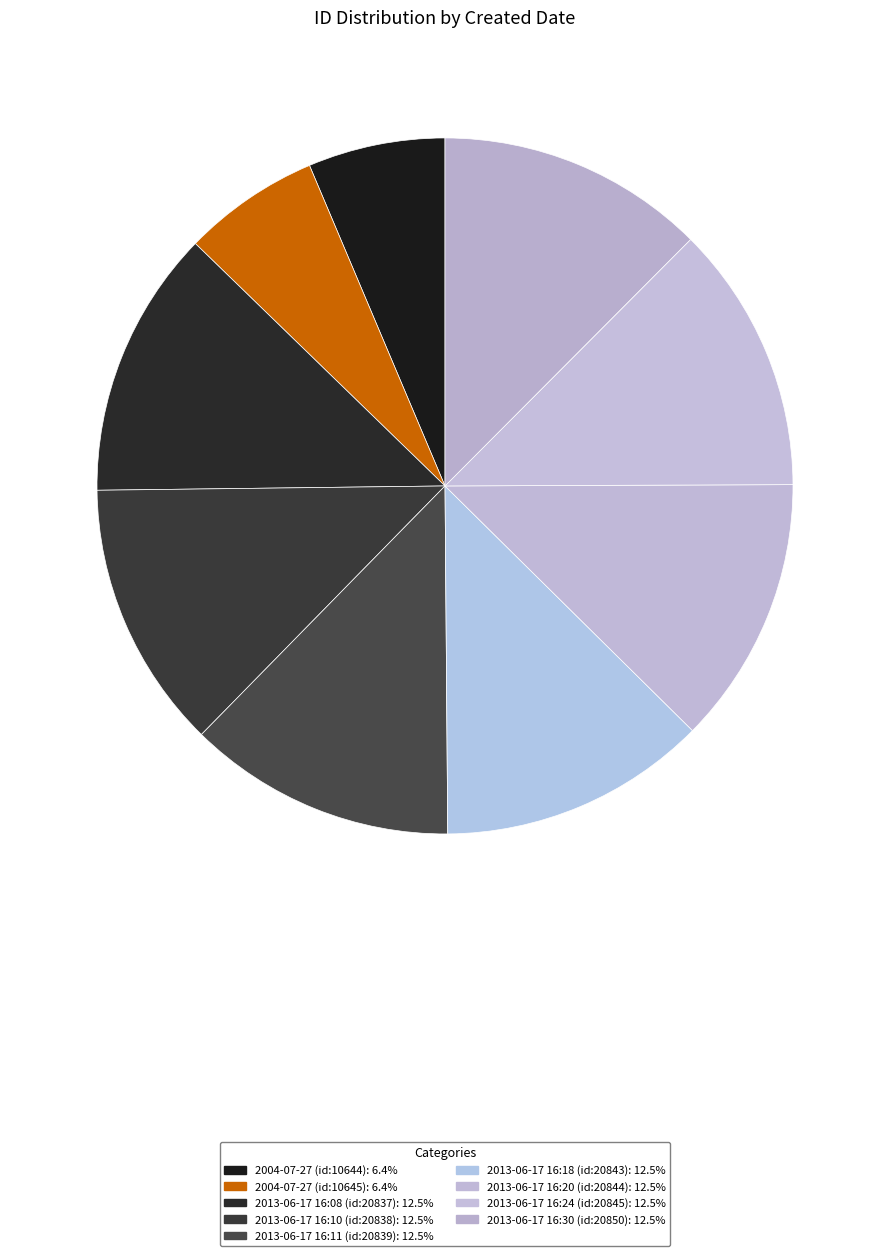

Count the number of slices in the pie.

9